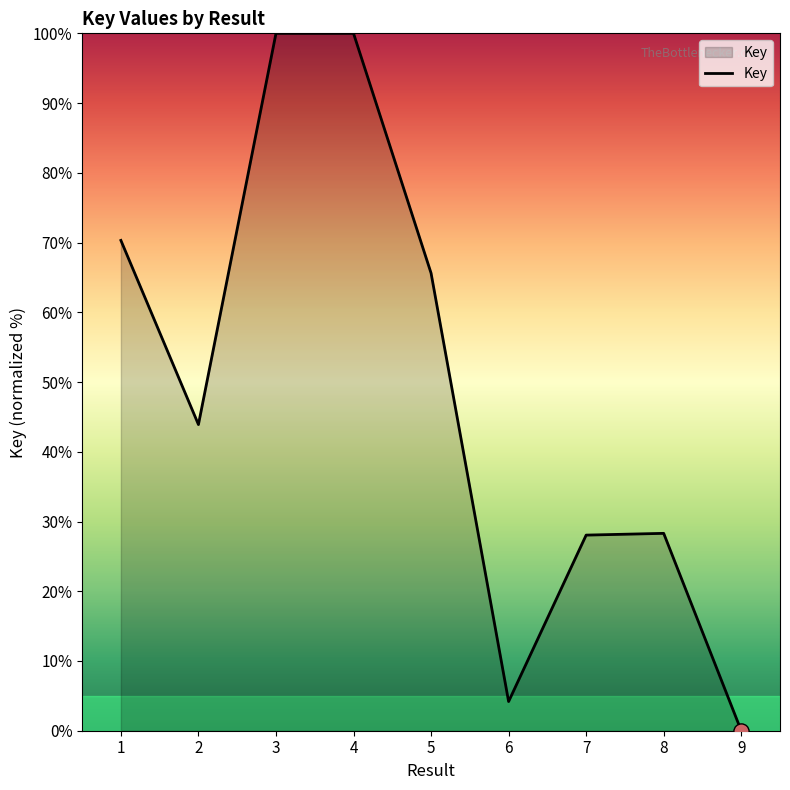

What is the change in value from 2 to 5?

+21.7